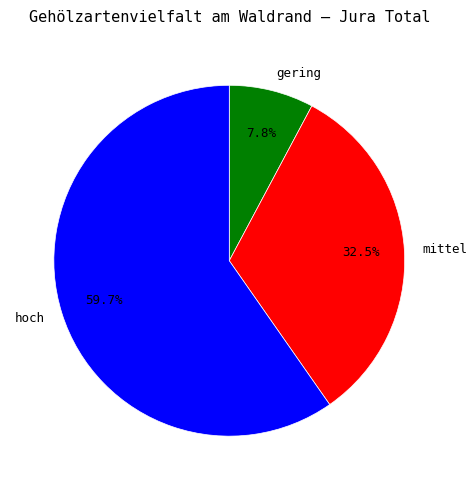

The gering slice represents 8% of the pie. True or false?

True